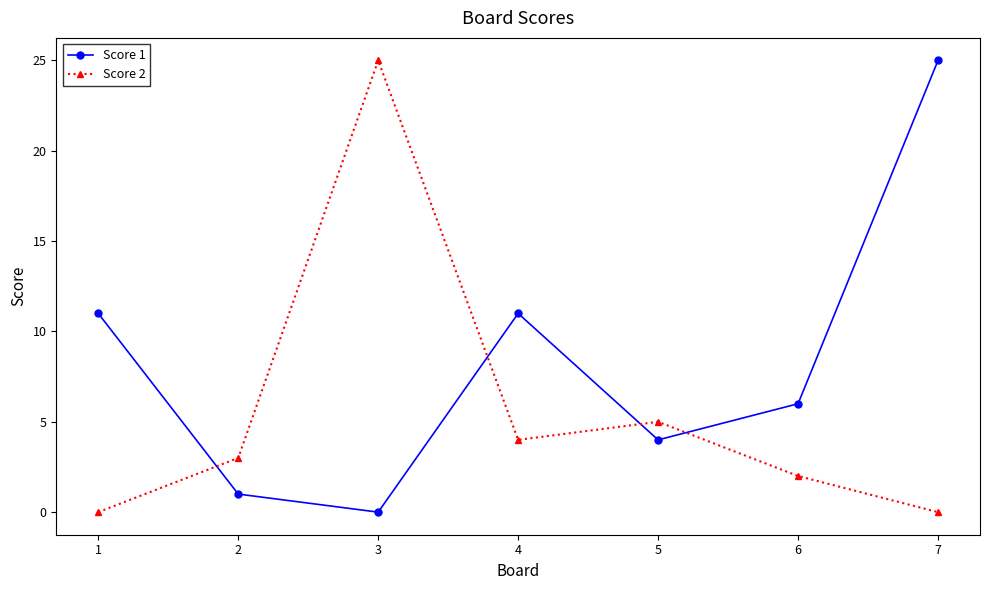

How many positive values does the Score 1 series have?

6